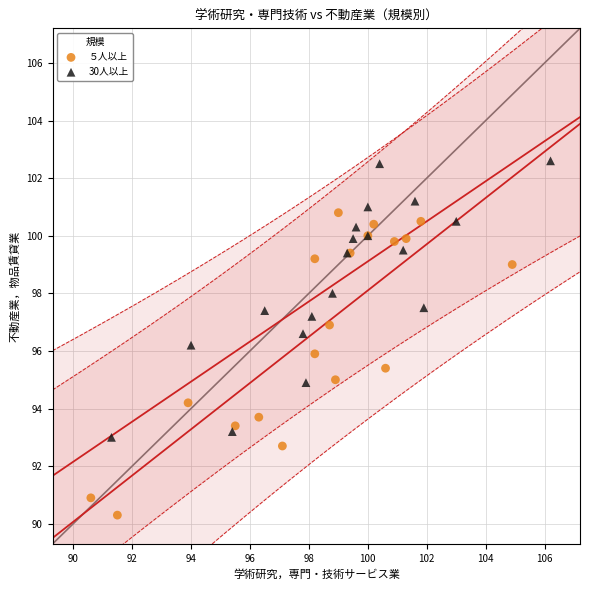

Which series has the largest Y range (max minus min)?

５人以上